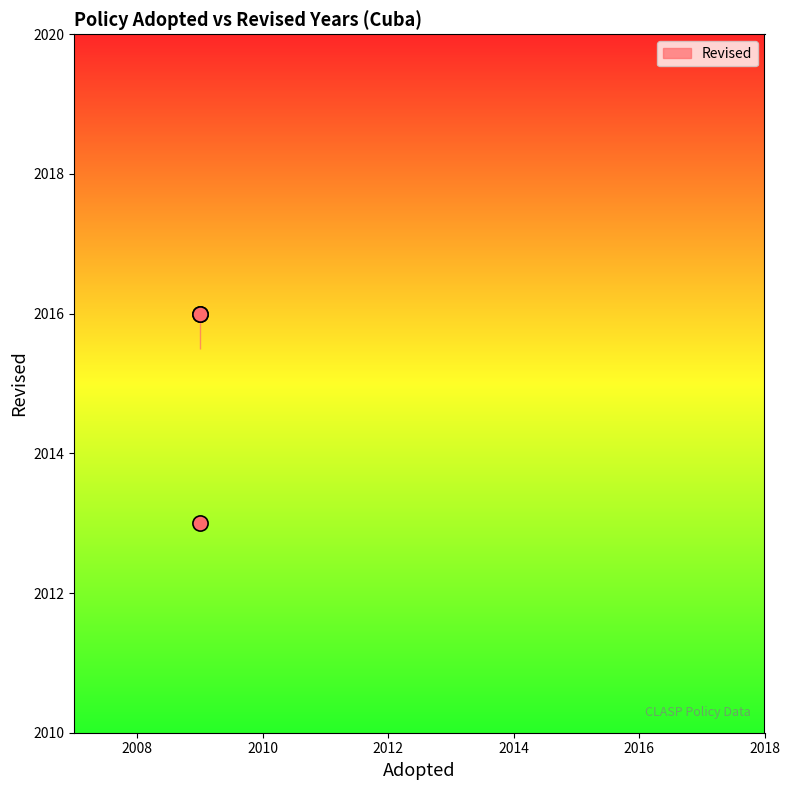

What Y value in the scatter plot is closest to 2014?

2013